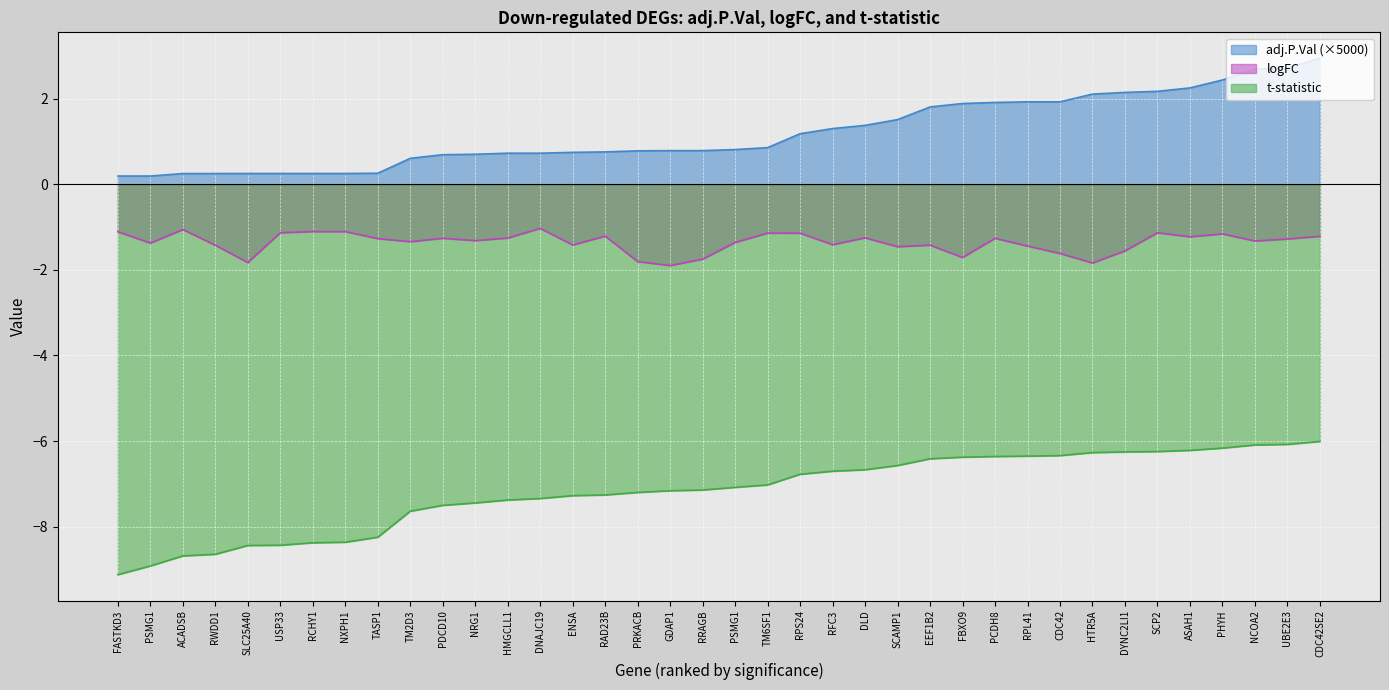

What is the value of the adj.P.Val point at the 26th from the left?

1.8